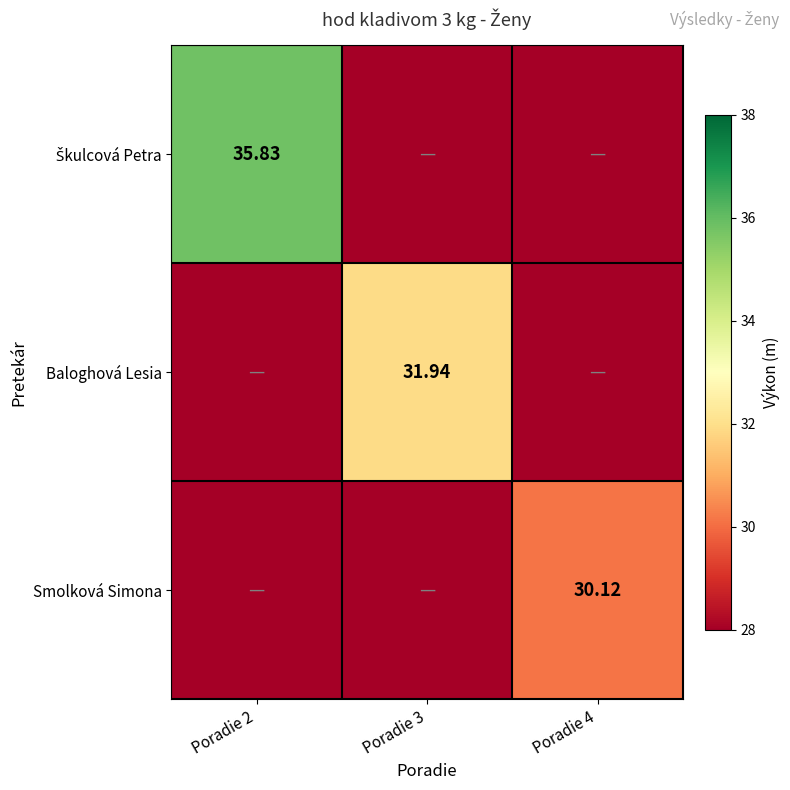

The value of Smolková Simona at Poradie 3 is -14.3. True or false?

False